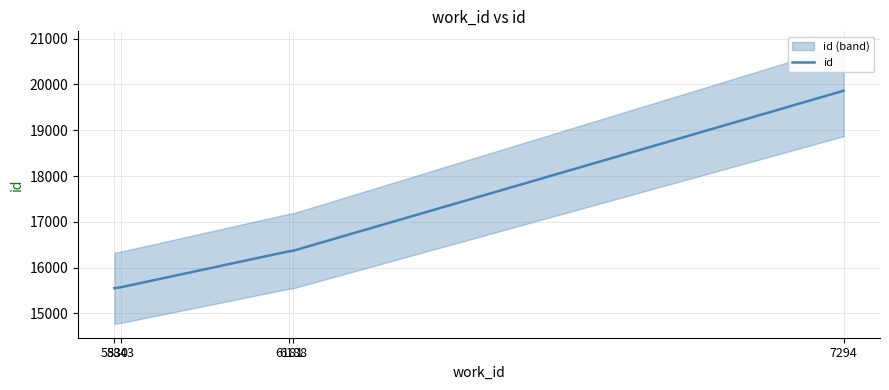

At which category does the chart reach its peak across all series?

7294